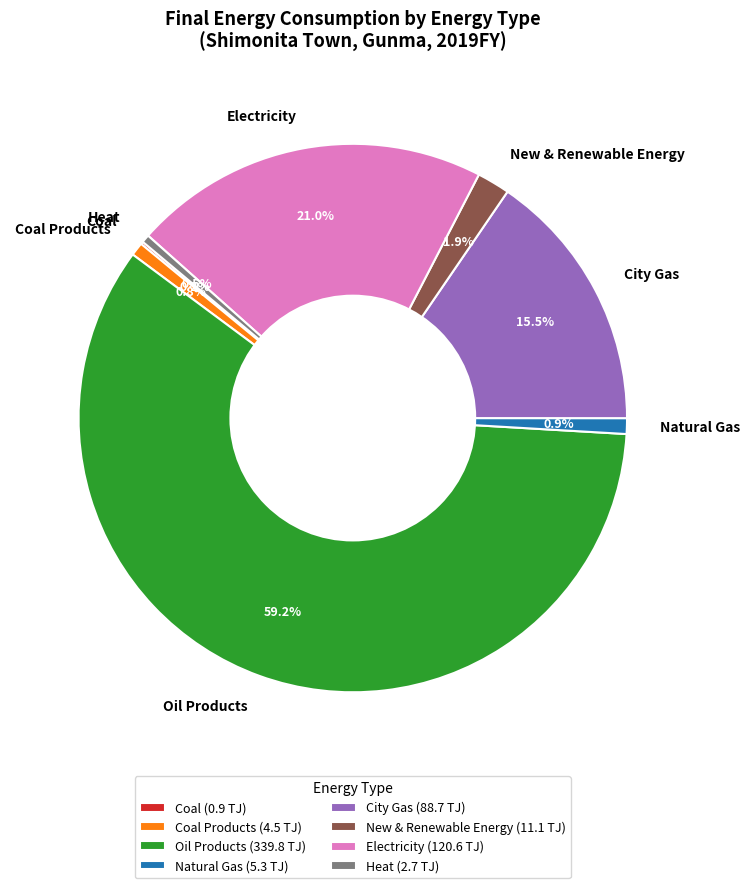

Approximately how many times larger is the value at City Gas compared to Electricity?

0.7